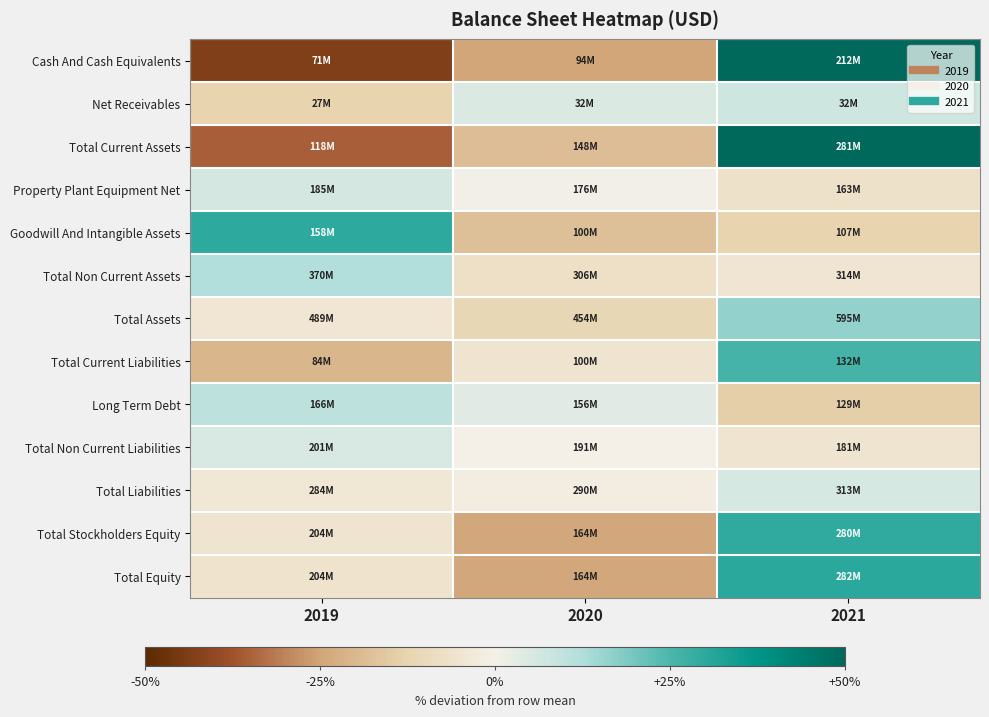

Reading left to right, transcribe all the data shown in this chart.

Cash And Cash Equivalents: 2019=-43.2	2020=-25.0	2021=68.2
Net Receivables: 2019=-12.2	2020=4.8	2021=7.3
Total Current Assets: 2019=-35.2	2020=-18.7	2021=53.9
Property Plant Equipment Net: 2019=6.1	2020=0.6	2021=-6.7
Goodwill And Intangible Assets: 2019=30.1	2020=-17.9	2021=-12.2
Total Non Current Assets: 2019=12.2	2020=-7.4	2021=-4.8
Total Assets: 2019=-4.7	2020=-11.4	2021=16.1
Total Current Liabilities: 2019=-20.6	2020=-5.3	2021=25.9
Long Term Debt: 2019=10.2	2020=3.8	2021=-14.0
Total Non Current Liabilities: 2019=5.2	2020=-0.0	2021=-5.2
Total Liabilities: 2019=-3.9	2020=-1.9	2021=5.8
Total Stockholders Equity: 2019=-5.4	2020=-24.2	2021=29.6
Total Equity: 2019=-5.7	2020=-24.5	2021=30.1